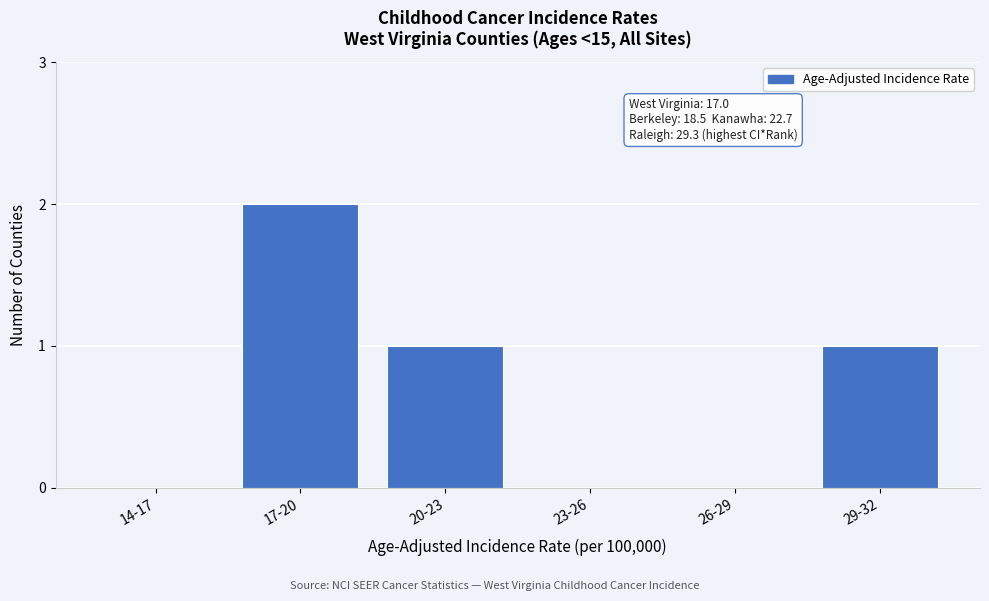

Reading left to right, transcribe all the data shown in this chart.

14-17=0	17-20=2	20-23=1	23-26=0	26-29=0	29-32=1